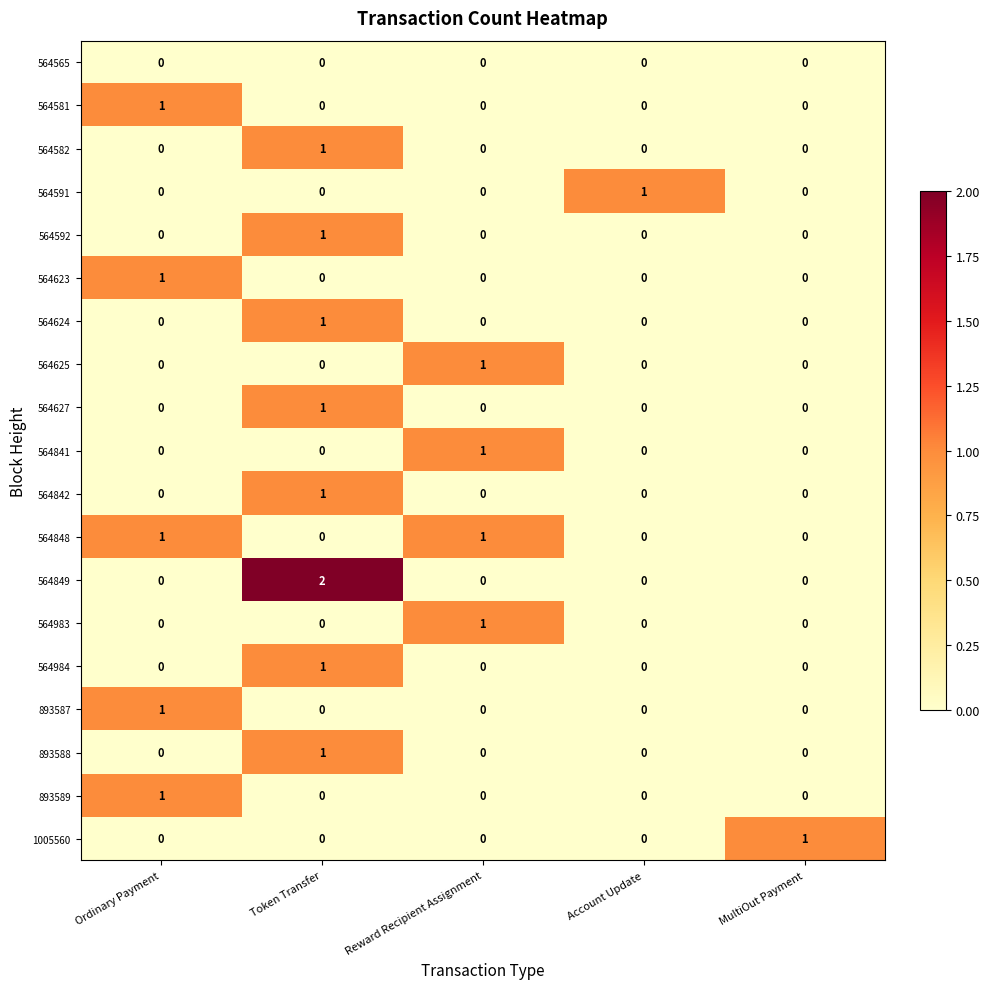

At which label does 564591 reach its peak?

Account Update